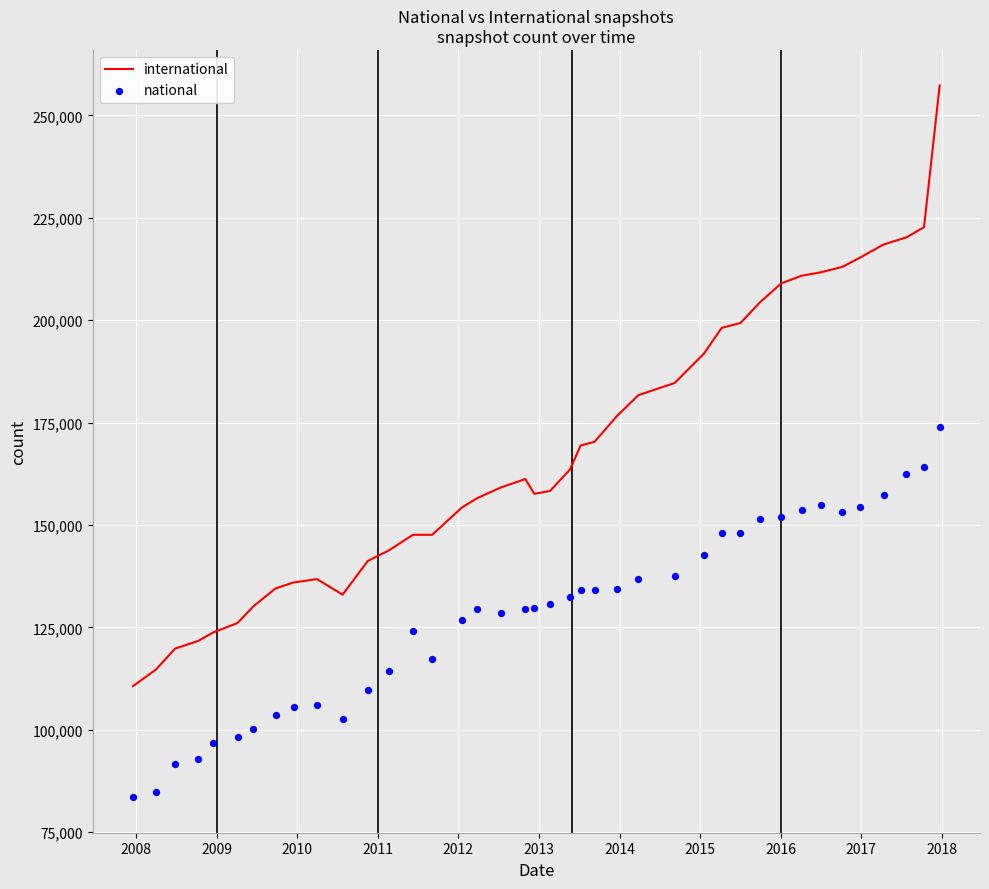

What are all the series names shown in the legend?

international, national